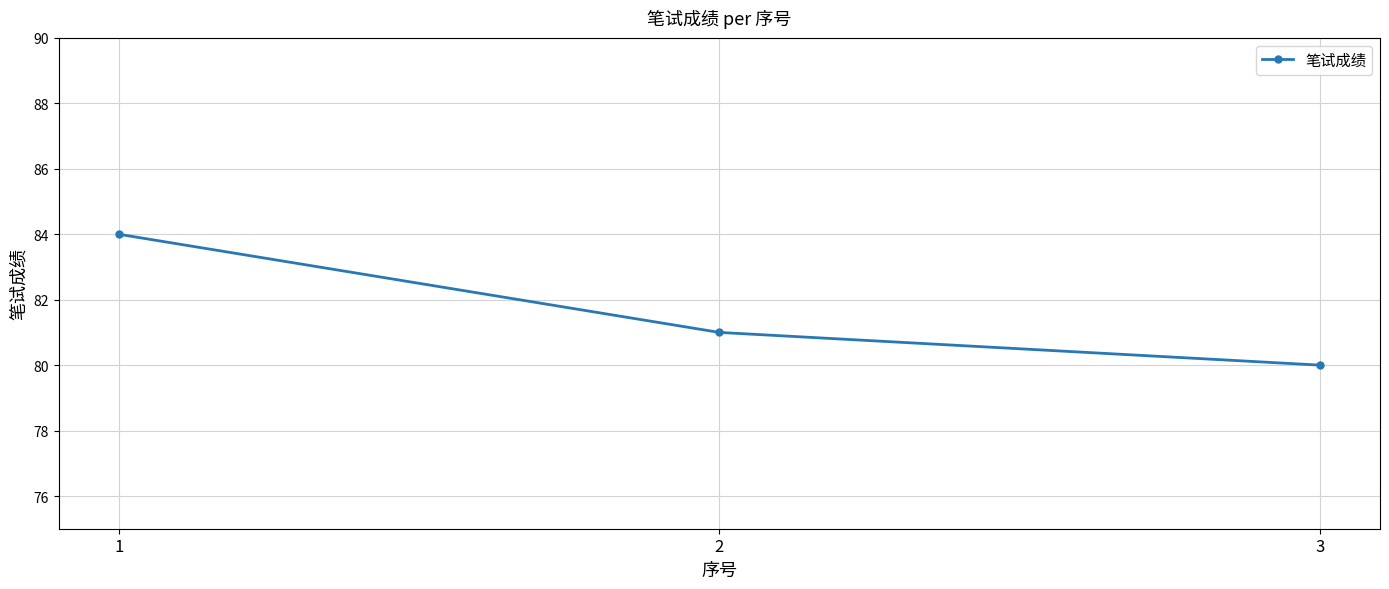

The value at 3 is 141. True or false?

False